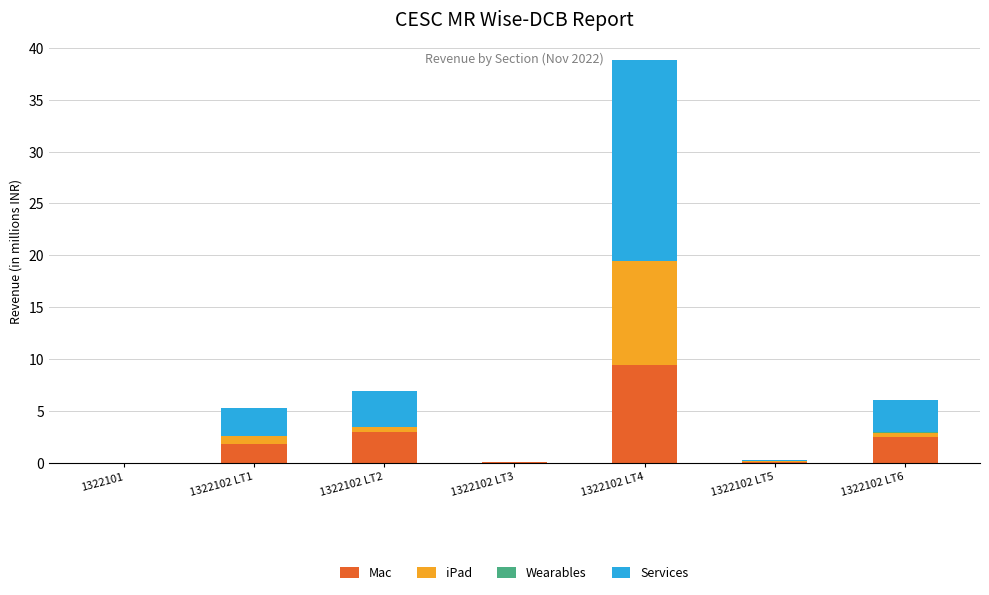

At which label does Mac reach its peak?

1322102 LT4